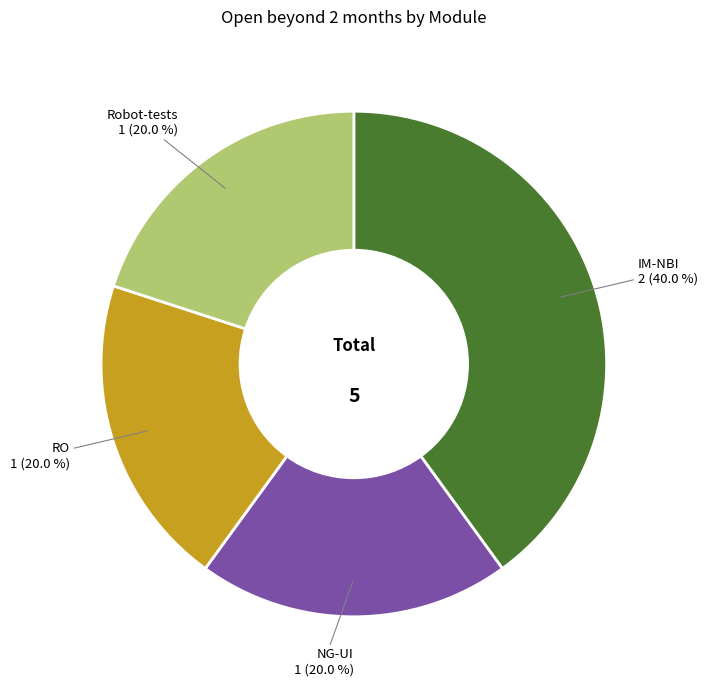

To the nearest percent, what portion does NG-UI represent?

20%